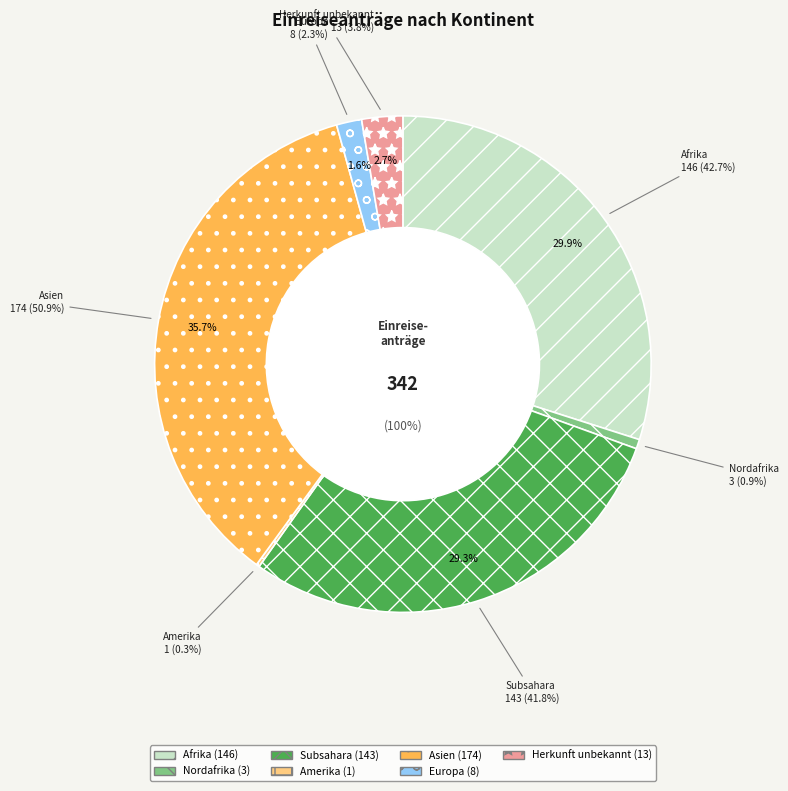

Is there a majority slice in this chart?

No